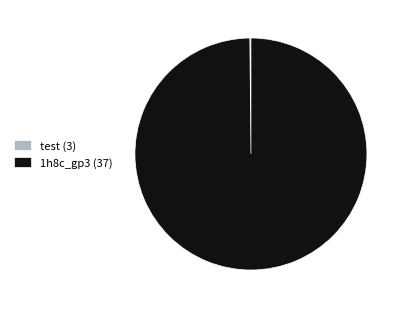

Which slice is the largest?

1h8c_gp3 (37)